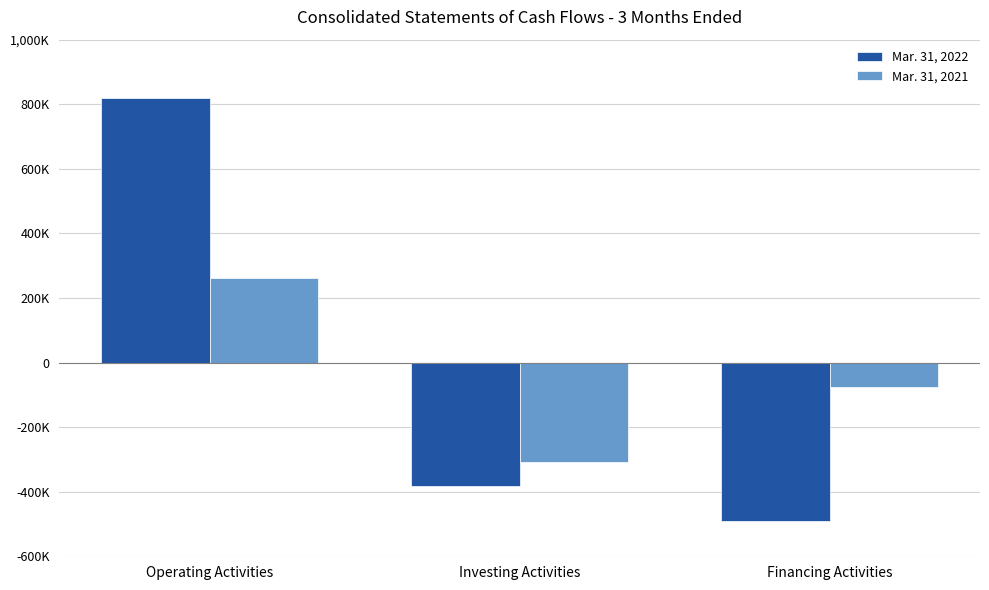

What is the highest value of the Mar. 31, 2021 series?

262191